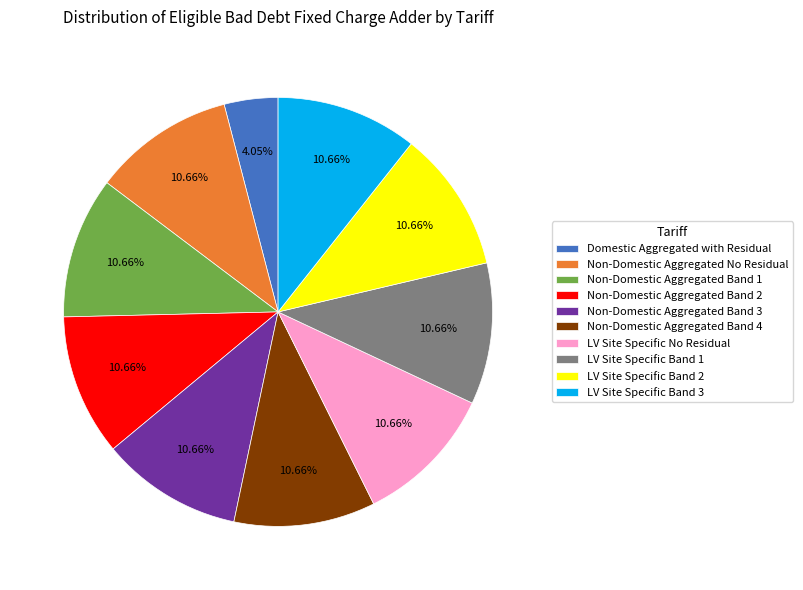

To the nearest percent, what is the difference between the largest and smallest slice percentages?

7%